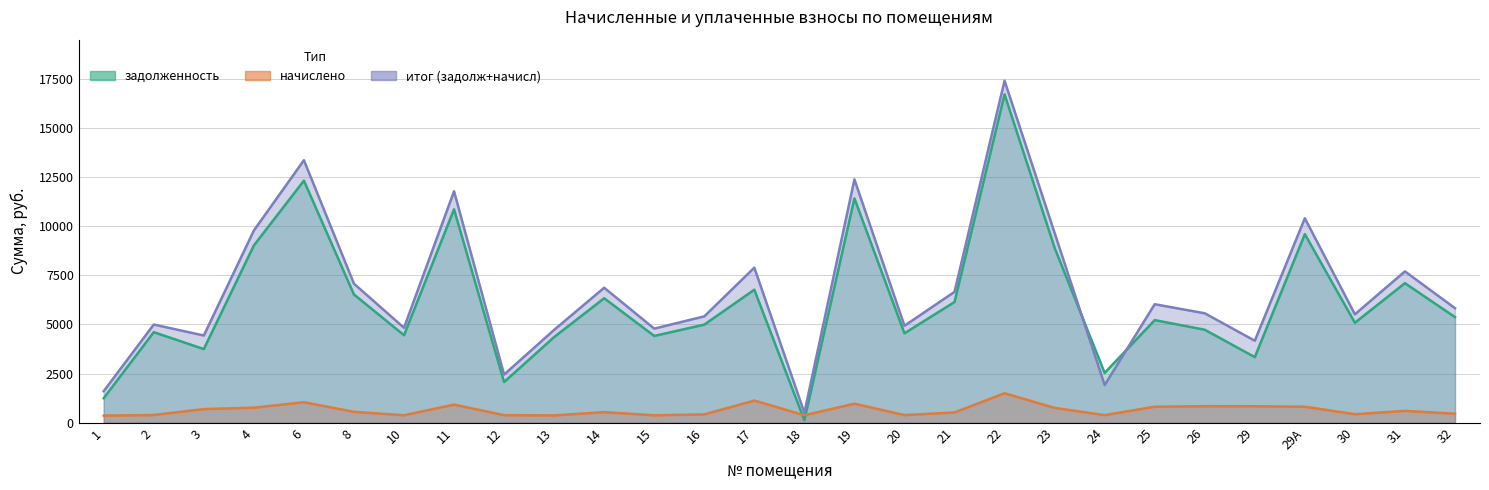

What is the minimum value shown in the chart?

125.7